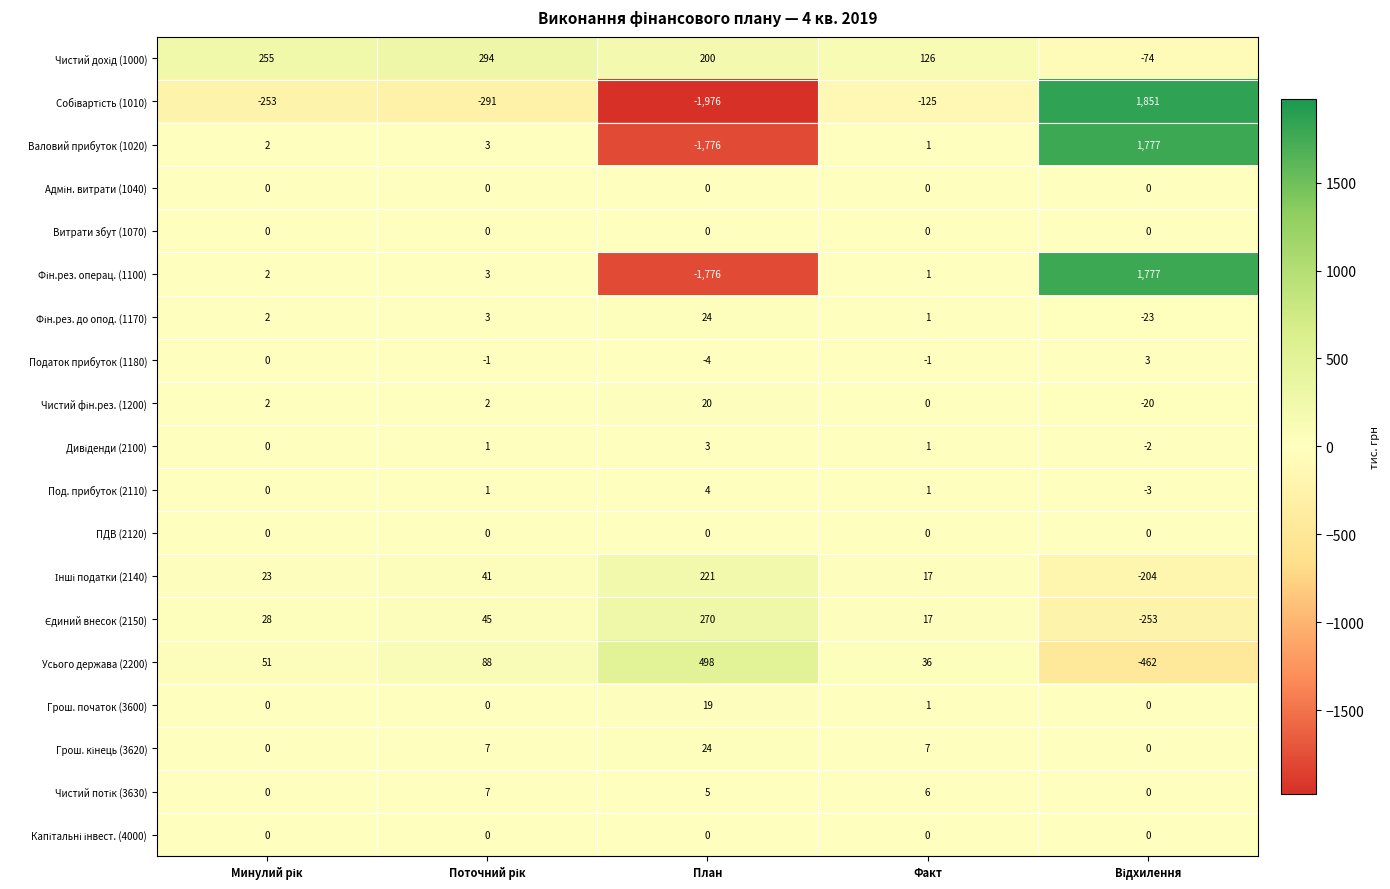

Which category has the lowest value across all series?

План